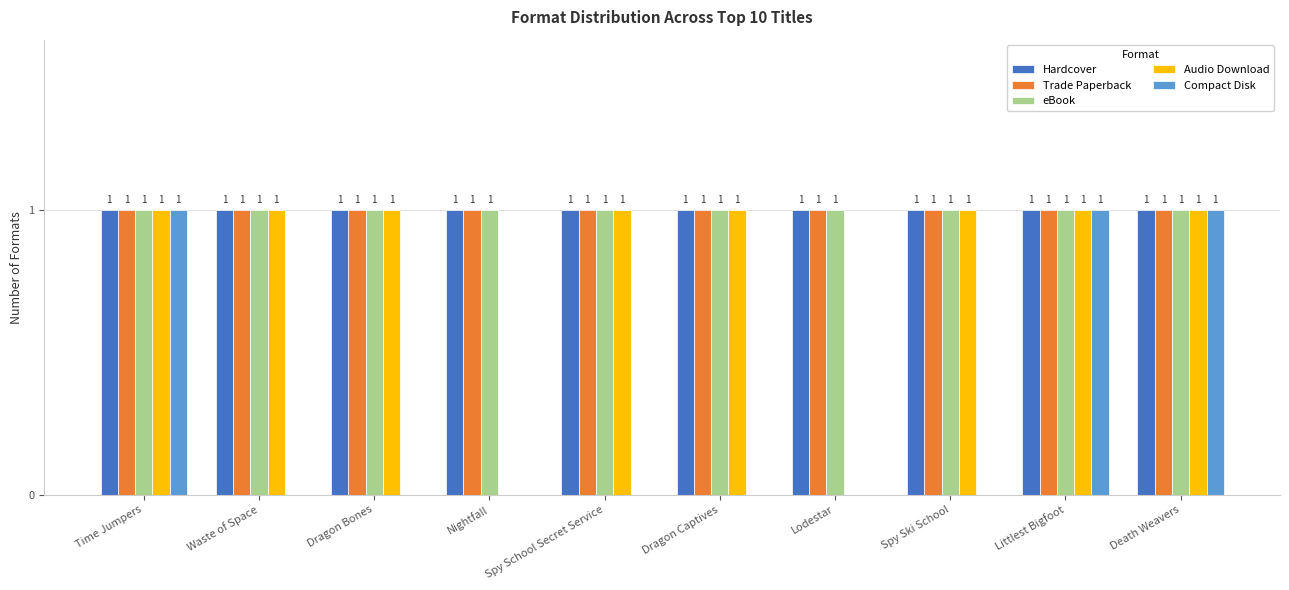

What is the sum of all Compact Disk values?

3